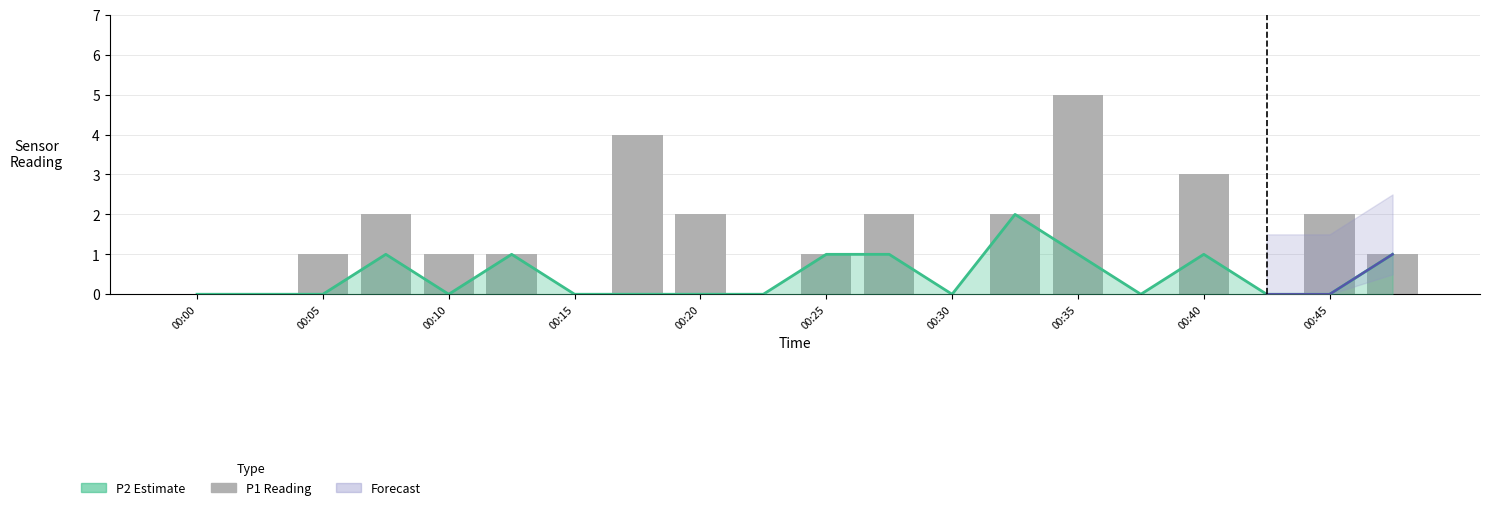

At how many categories does at least one series exceed 3?

2